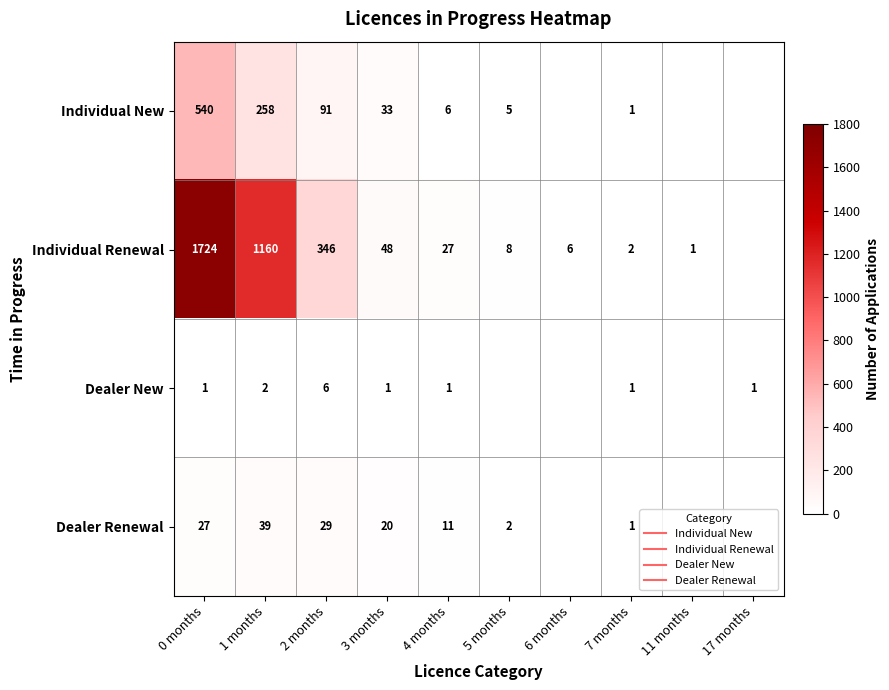

At 4 months, list the series in order from smallest to largest.

Dealer New, Individual New, Dealer Renewal, Individual Renewal